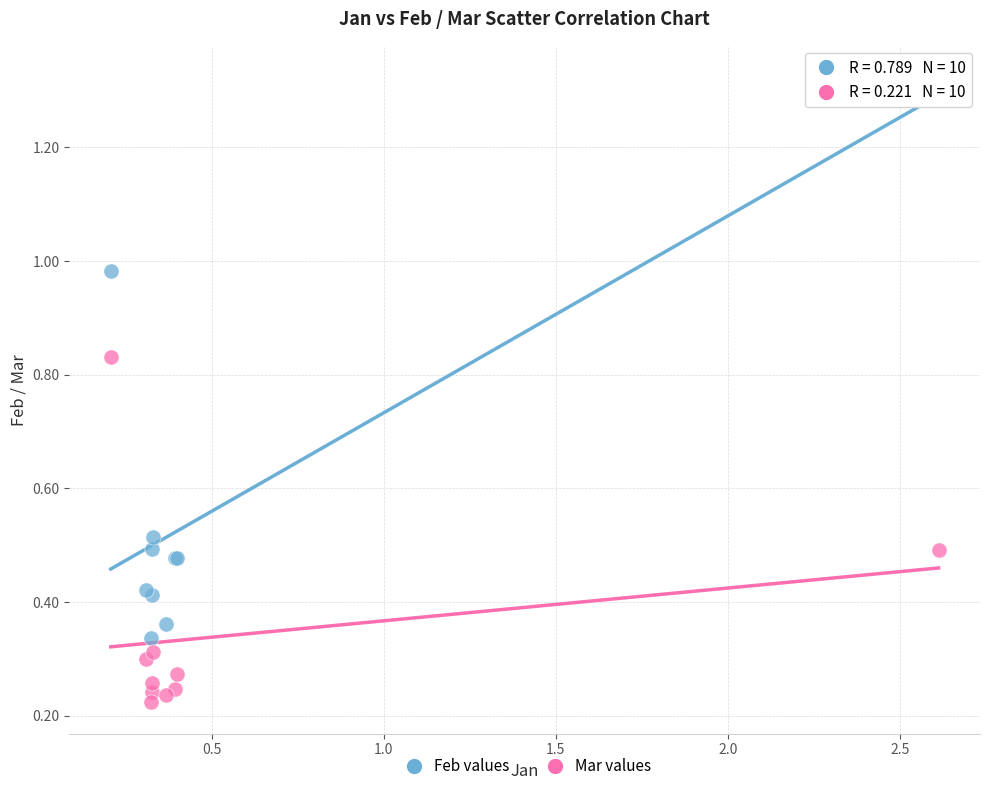

Which series has the widest spread of Y values?

Feb values